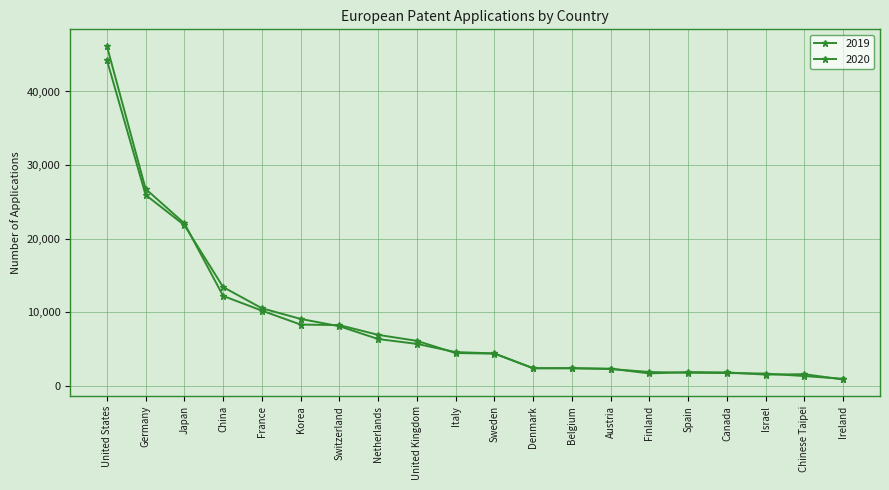

Is it true that 2020 equals 3241 at Korea?

False